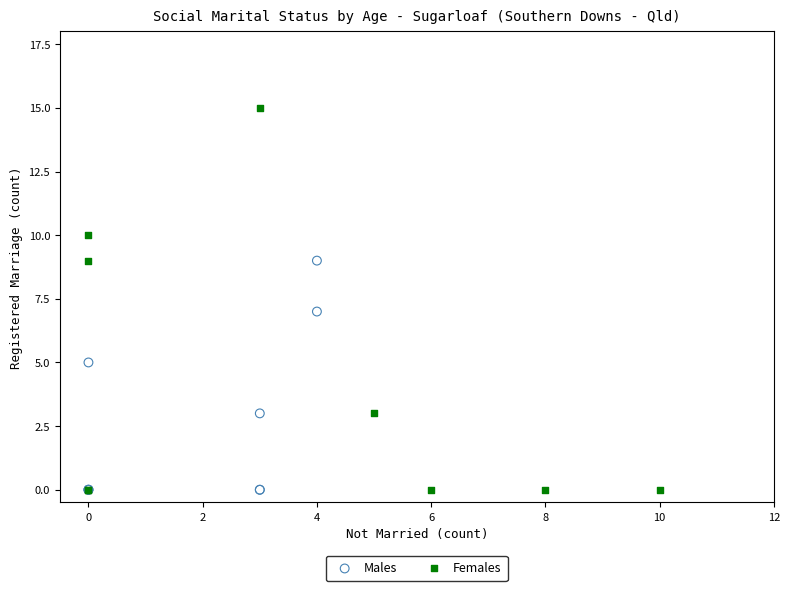

Which series has the largest Y range (max minus min)?

Females